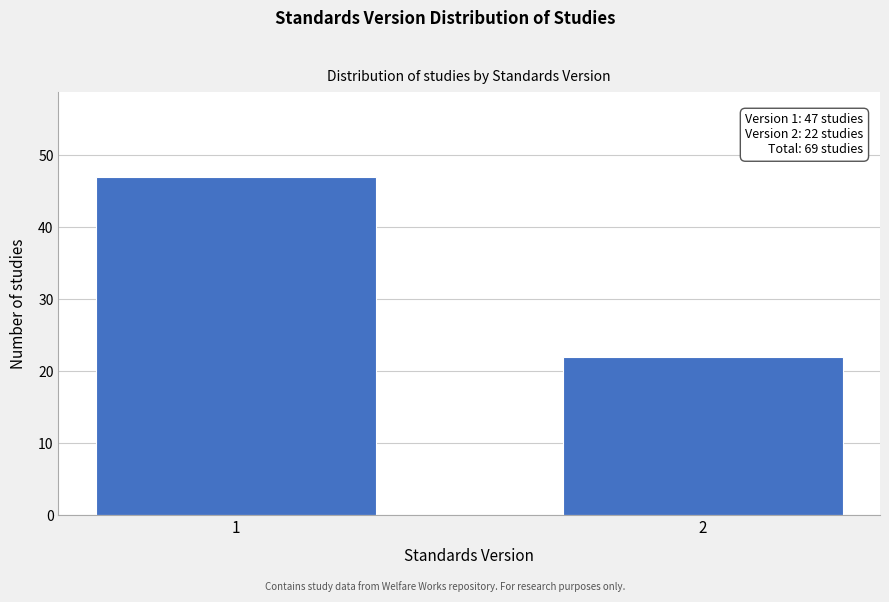

Reading left to right, list all the values displayed in this chart.

1=47	2=22